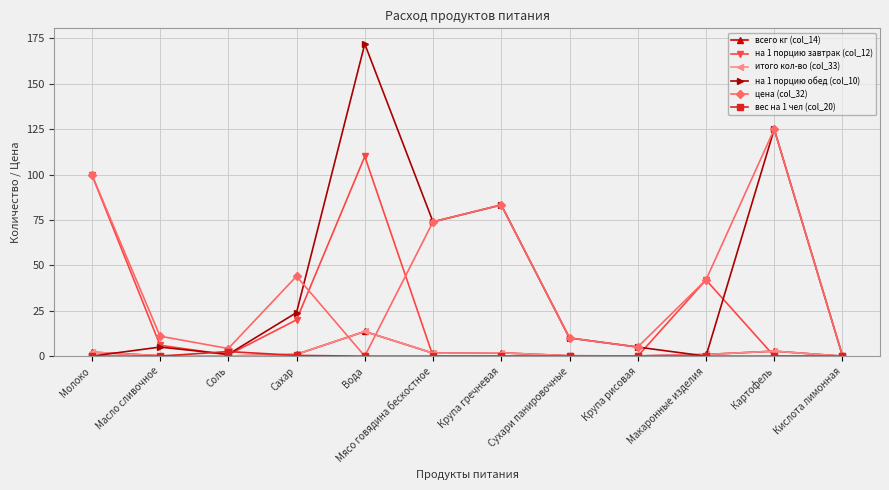

Does the chart have visible grid lines?

Yes